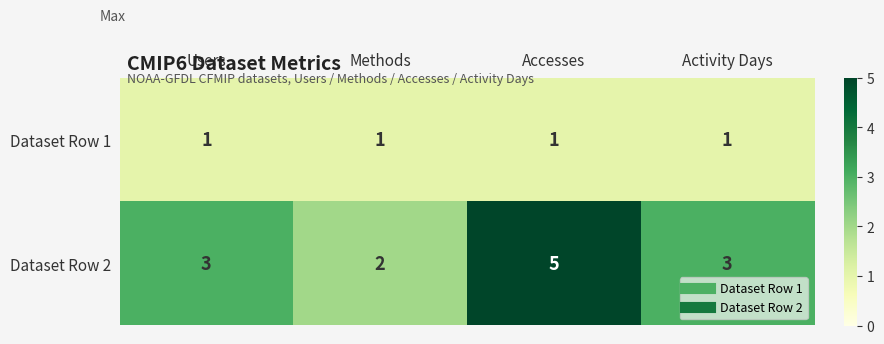

The value of Dataset Row 2 at Users is 2. True or false?

False